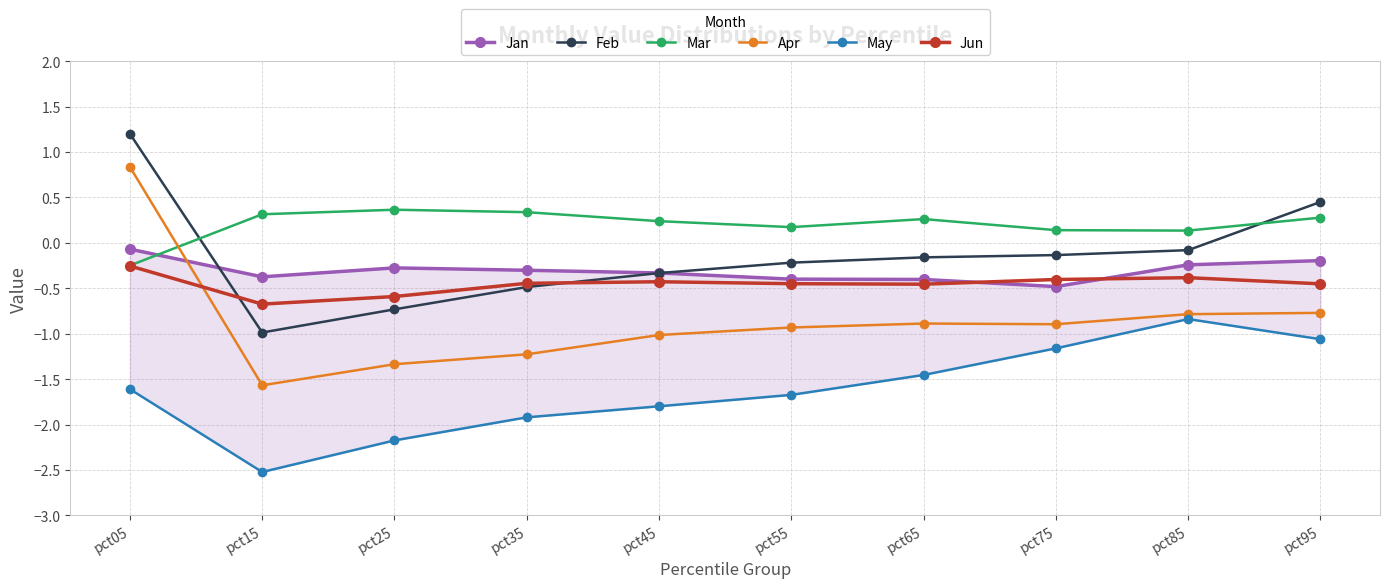

What is the maximum value for May?

-0.8